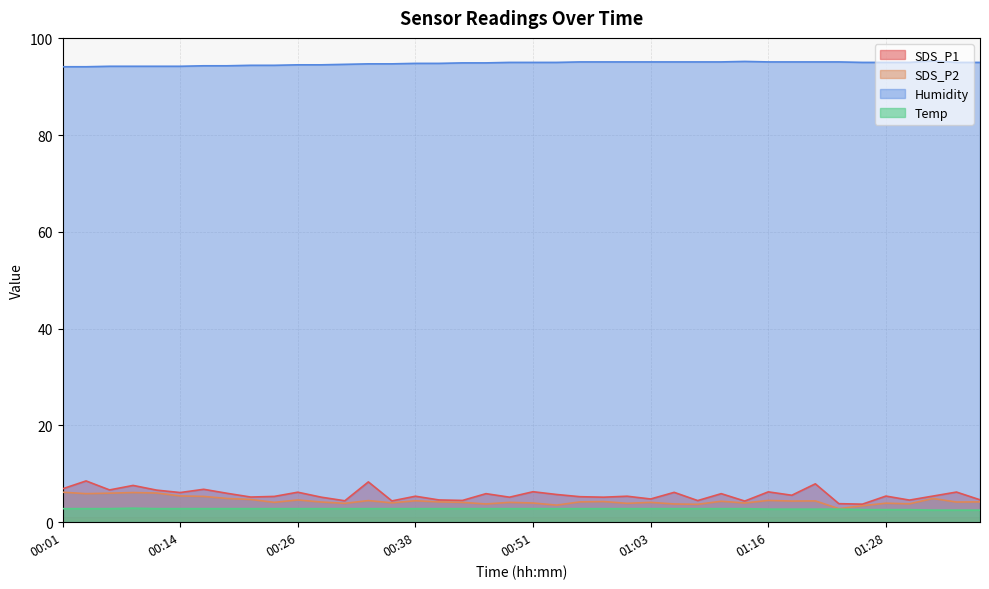

Does the chart display data point markers on the line(s)?

No